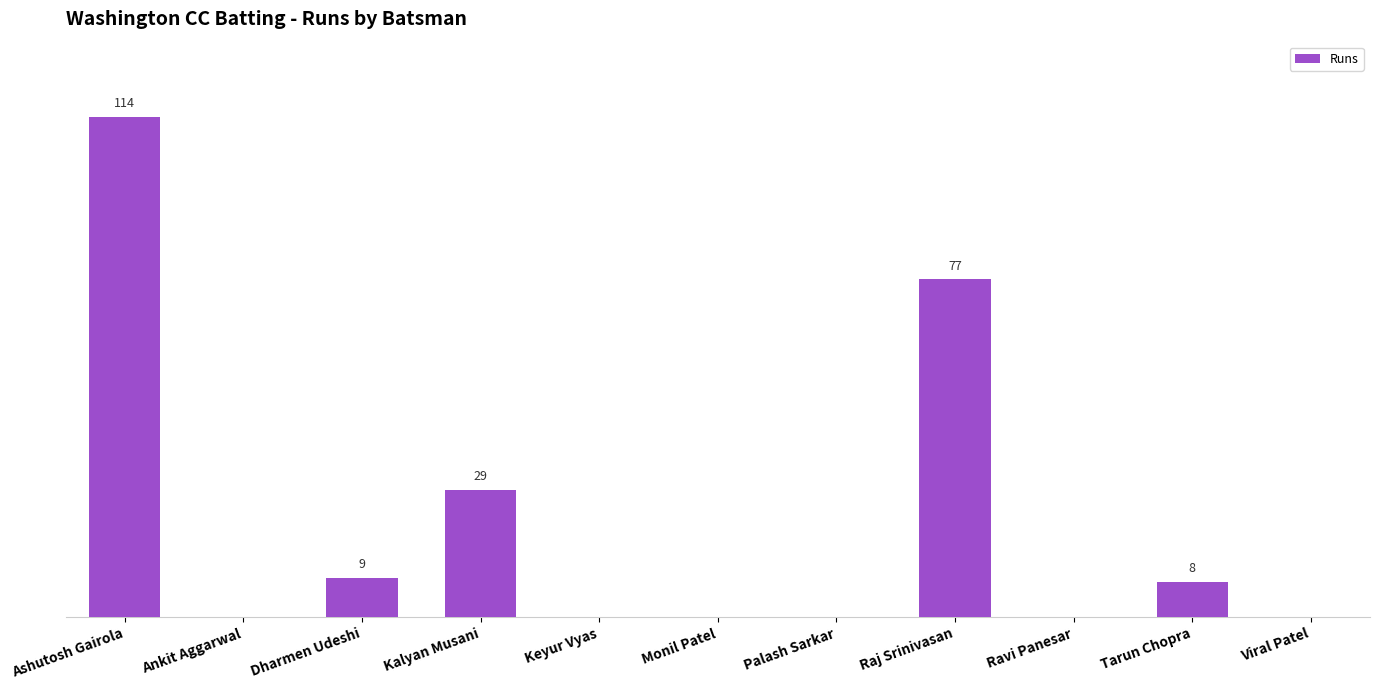

What is the change in value from Dharmen Udeshi to Viral Patel?

-9